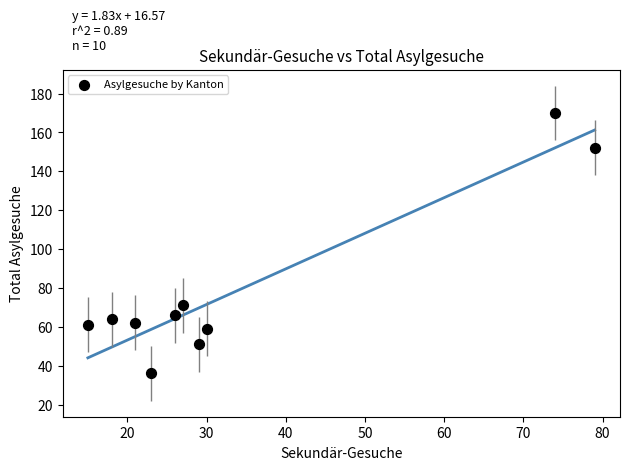

What is the average Y value?

79